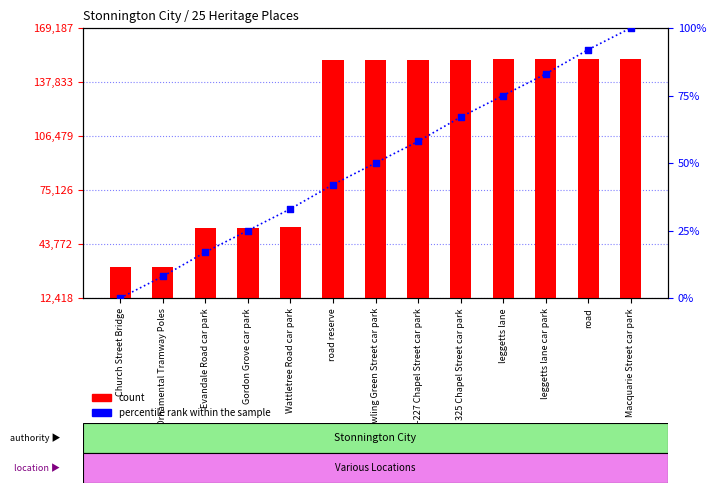

What is the total value across all series at Evandale Road car park?

53176